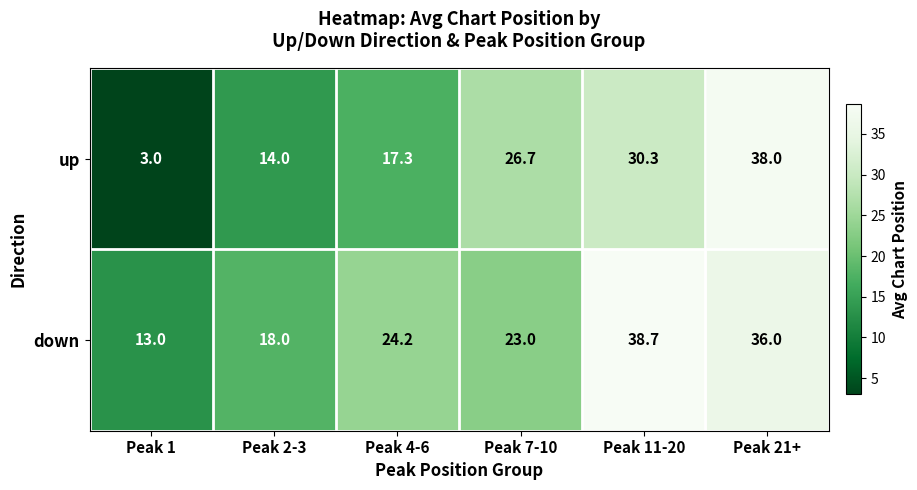

At which category is the sum across all series the highest?

Peak 21+